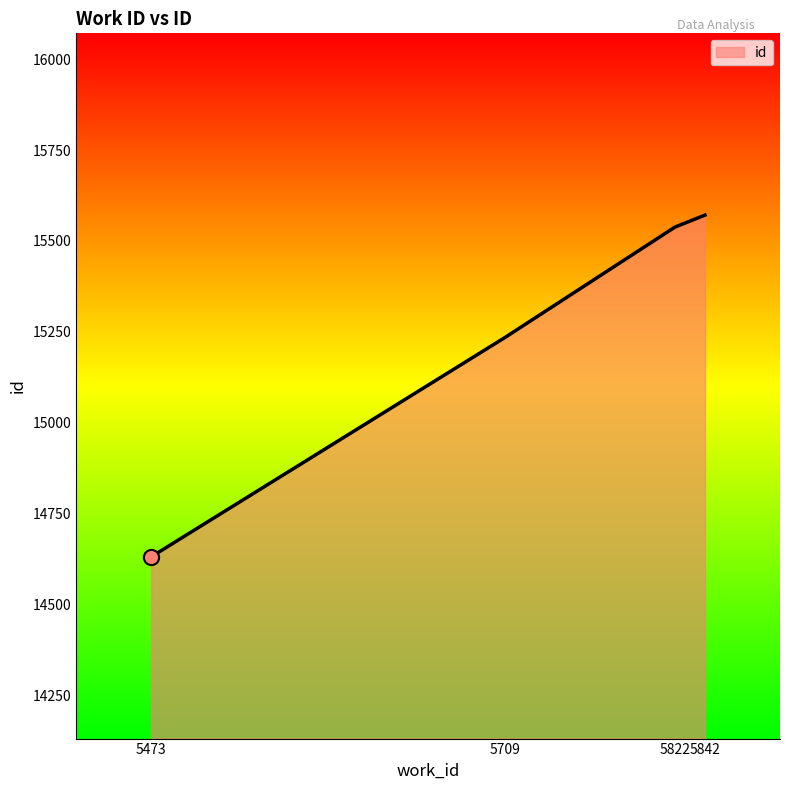

Which has a higher value, 5822 or 5473?

5822